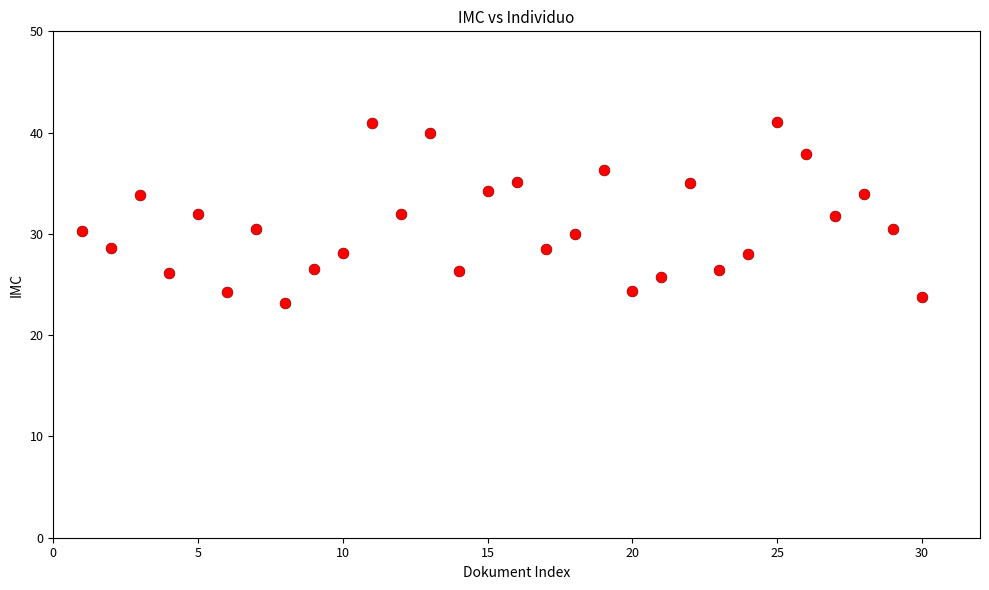

What is the range of Y values (max minus min)?

17.8